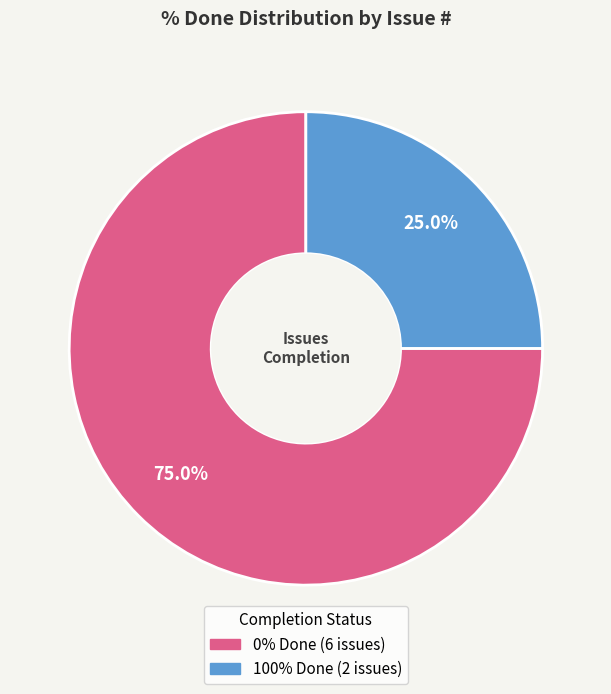

How many segments does this pie chart have?

2